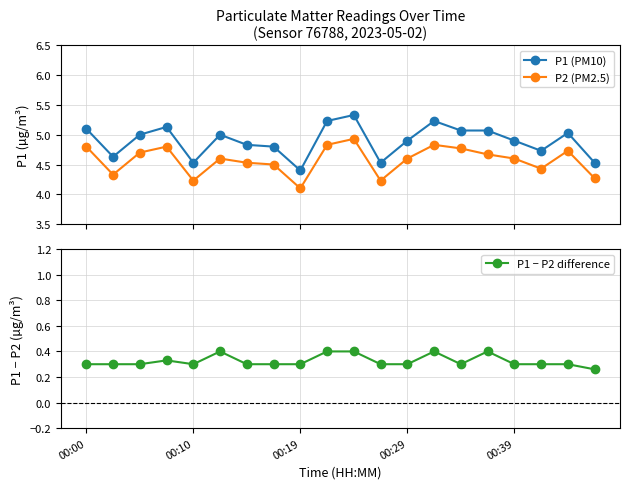

True or false: P2 (PM2.5) and P1 (PM10) cross at least once.

False